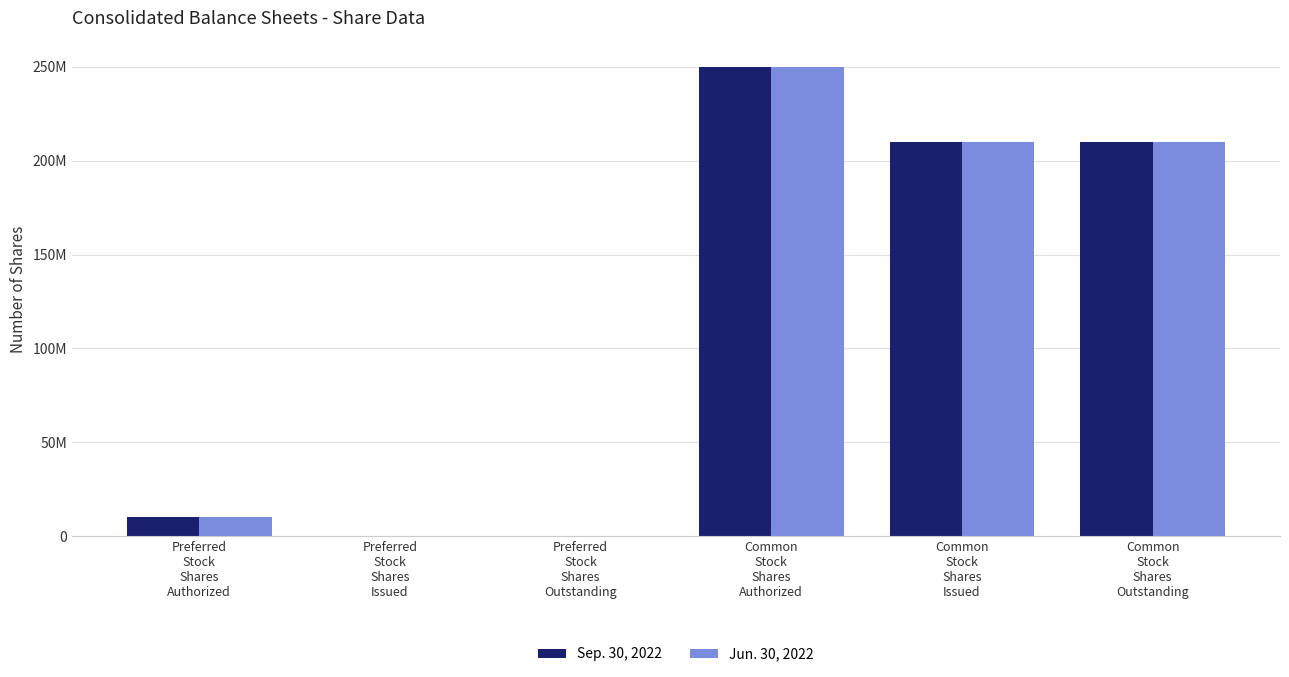

Are the bars horizontal?

No